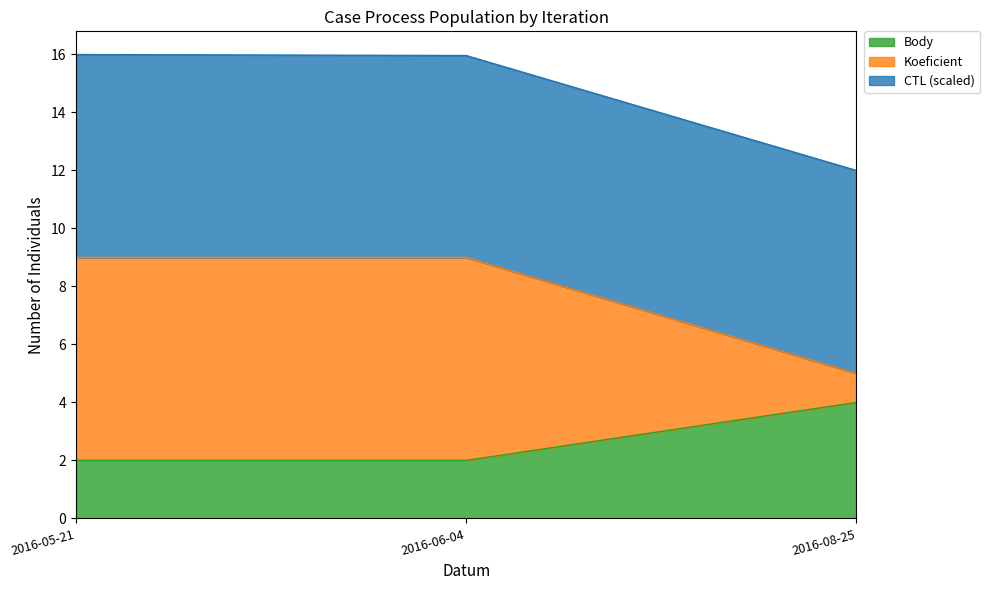

What is the minimum value for Body?

2.0